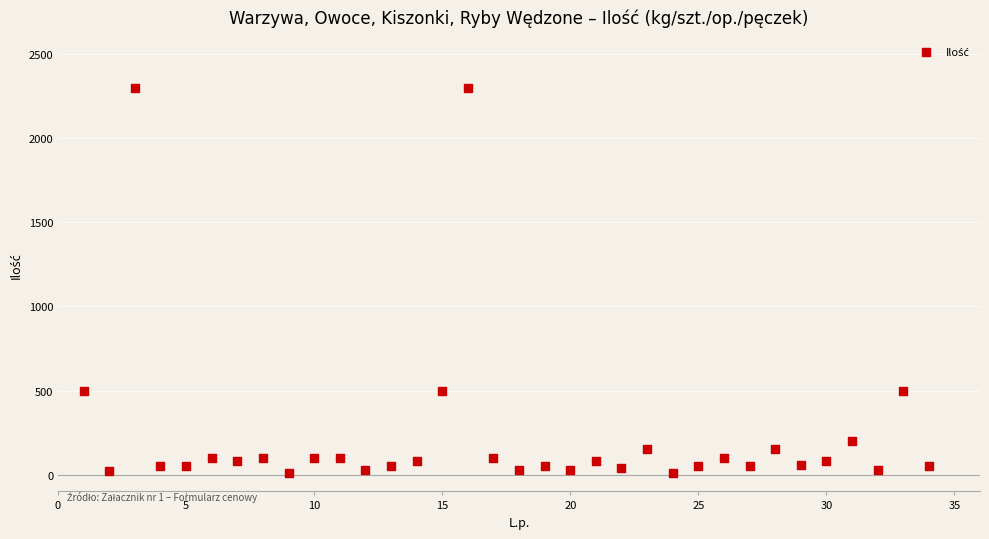

What is the range of Y values (max minus min)?

2290